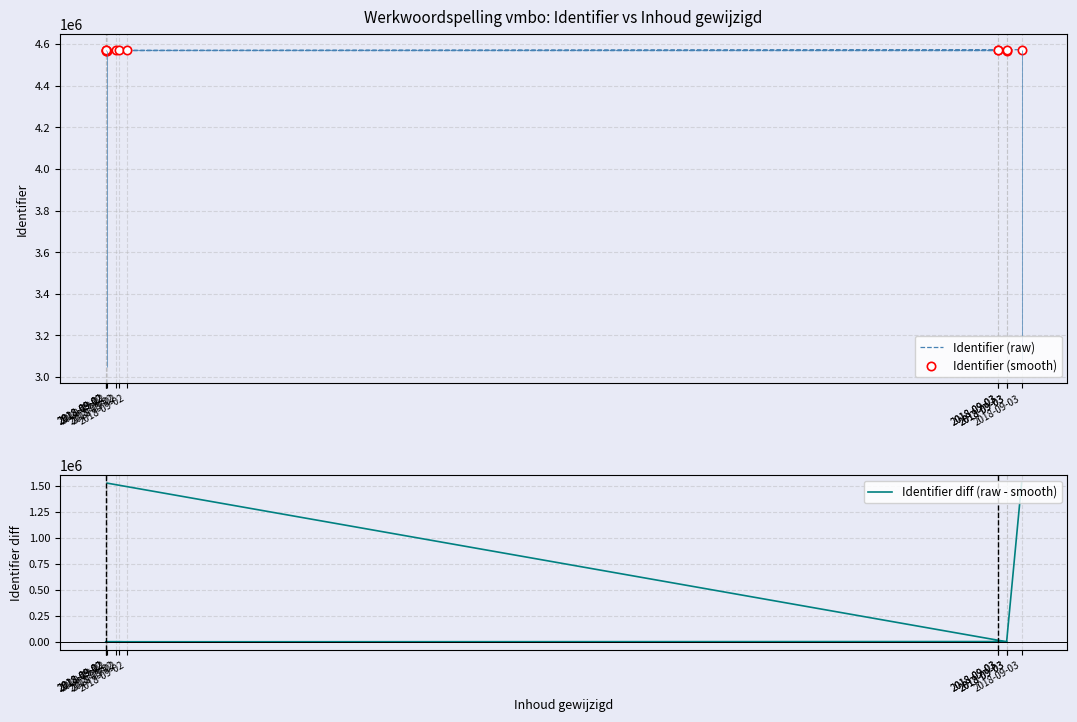

Is it true that Identifier (smooth) equals 4569346.0 at 2018-09-03?

True